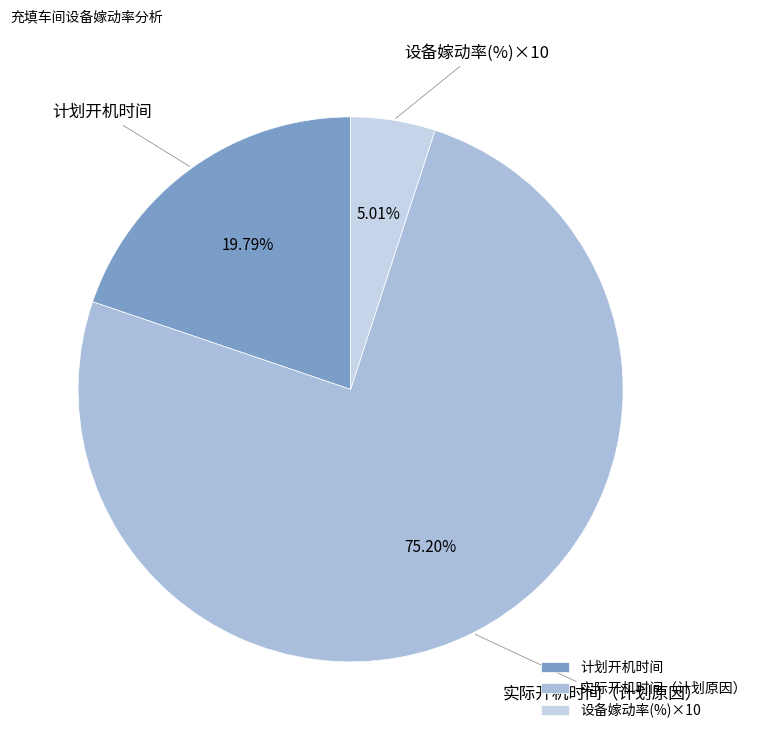

Is there any slice that represents more than half of the pie?

Yes